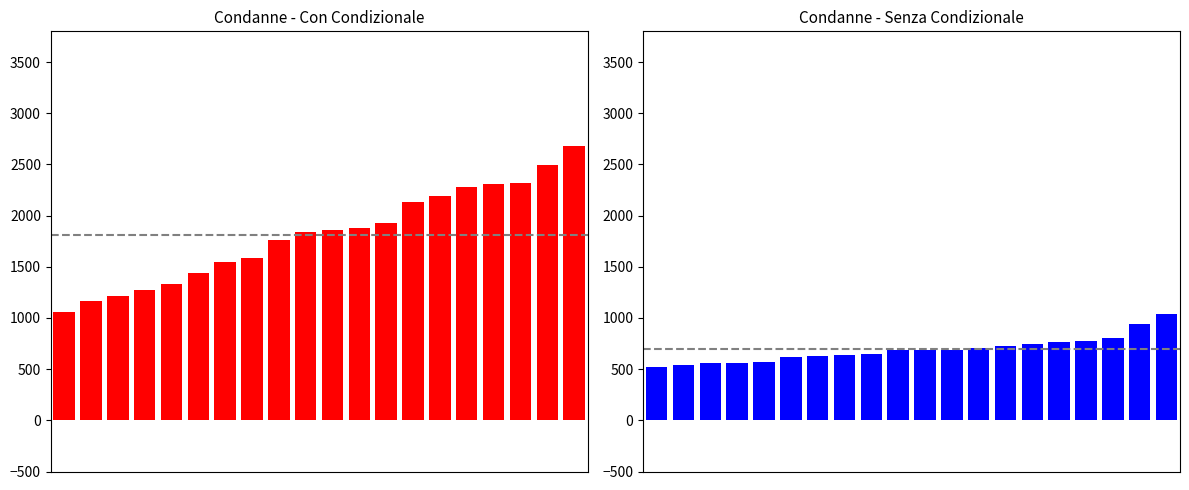

The value of Senza Condizionale at 9 is 690. True or false?

True